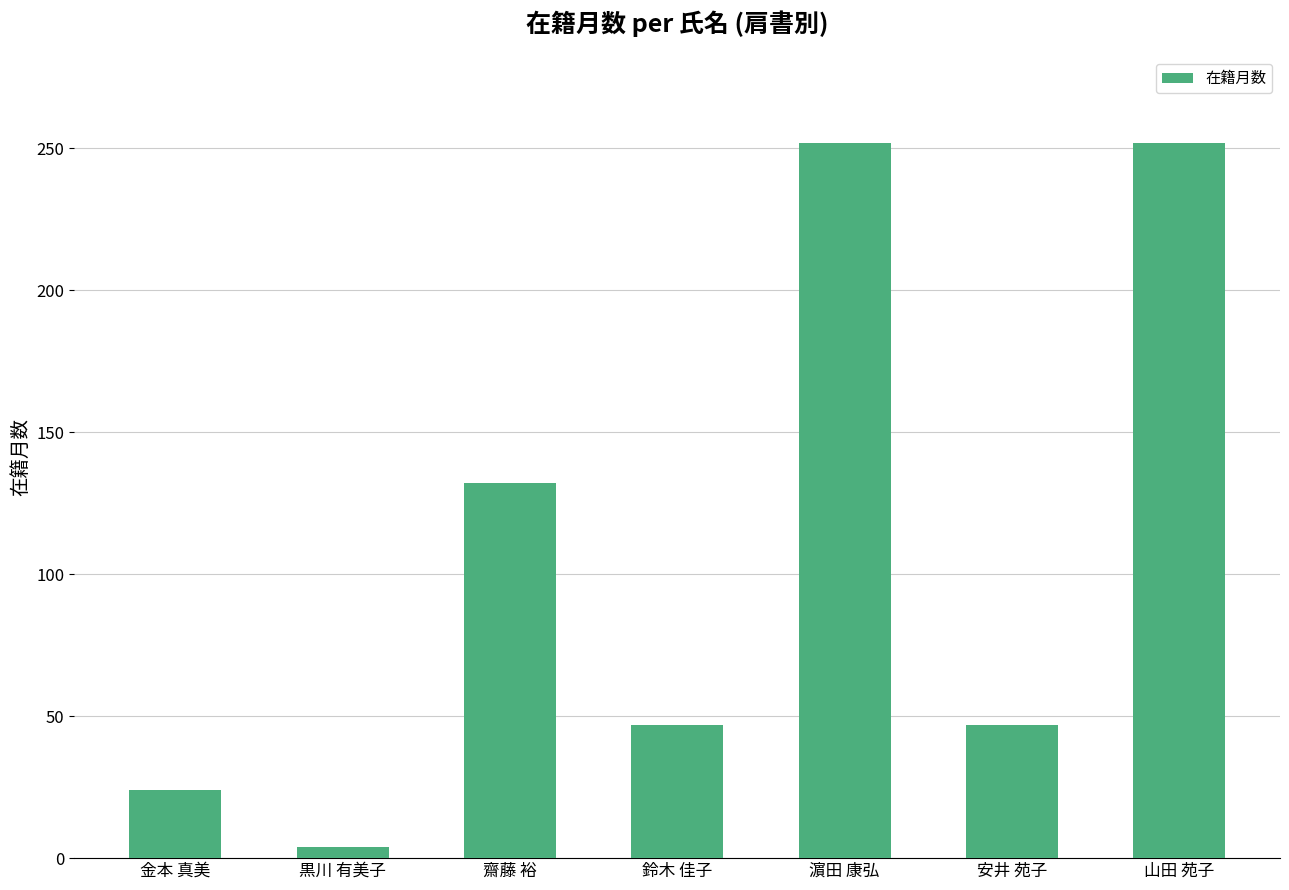

What is the label of the 1st bar from the right?

山田 苑子